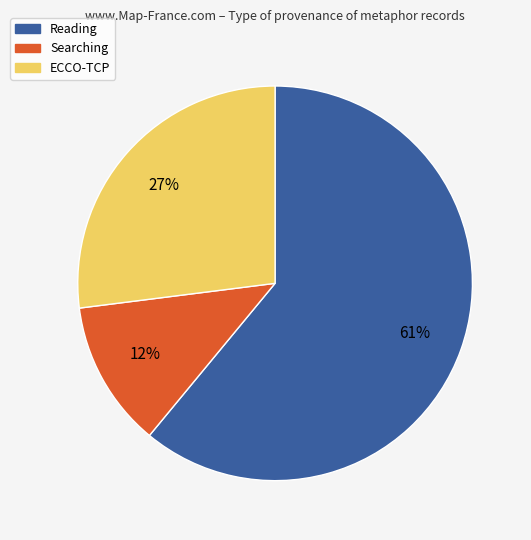

Does any single category account for the majority?

Yes